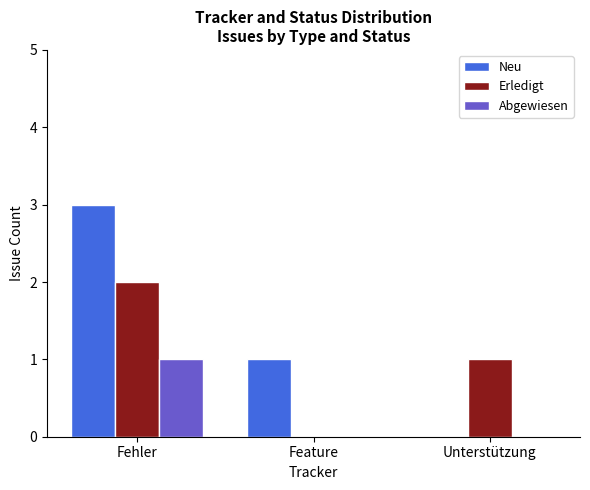

What is the sum of the Neu values at Fehler and Feature?

4